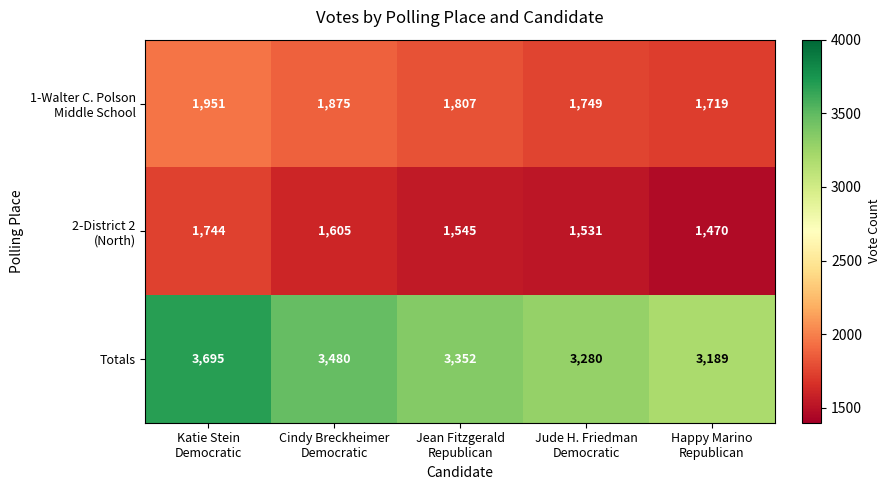

What is the average value of the Totals series?

3399